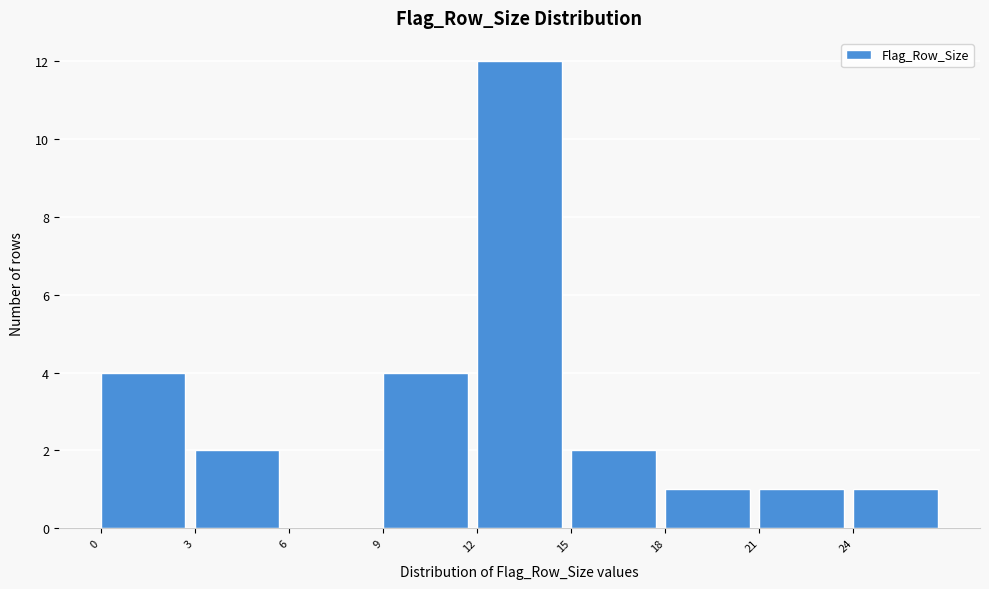

Reading left to right, list every bar in this chart as the range it spans on the x-axis followed by its height. The values are not printed on the chart, so give them approximately, as read against the axis.

0 to 3: 4
3 to 6: 2
6 to 9: 0
9 to 12: 4
12 to 15: 12
15 to 18: 2
18 to 21: 1
21 to 24: 1
24 to 27: 1